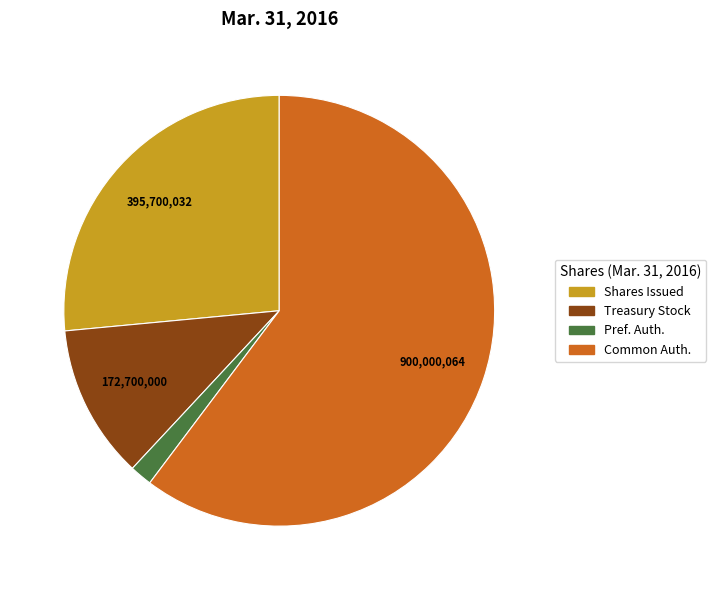

Combined, do Common Auth. and Treasury Stock account for over 50%?

Yes